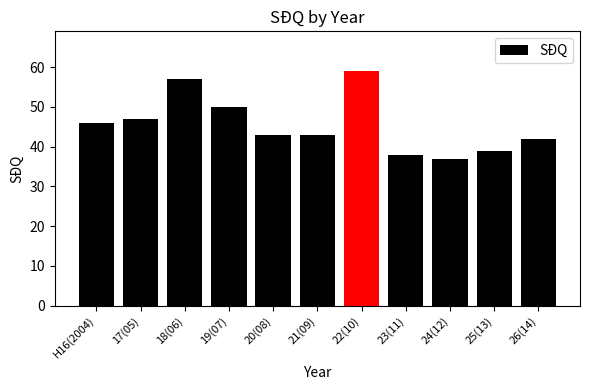

Which has a higher value, 19(07) or 21(09)?

19(07)